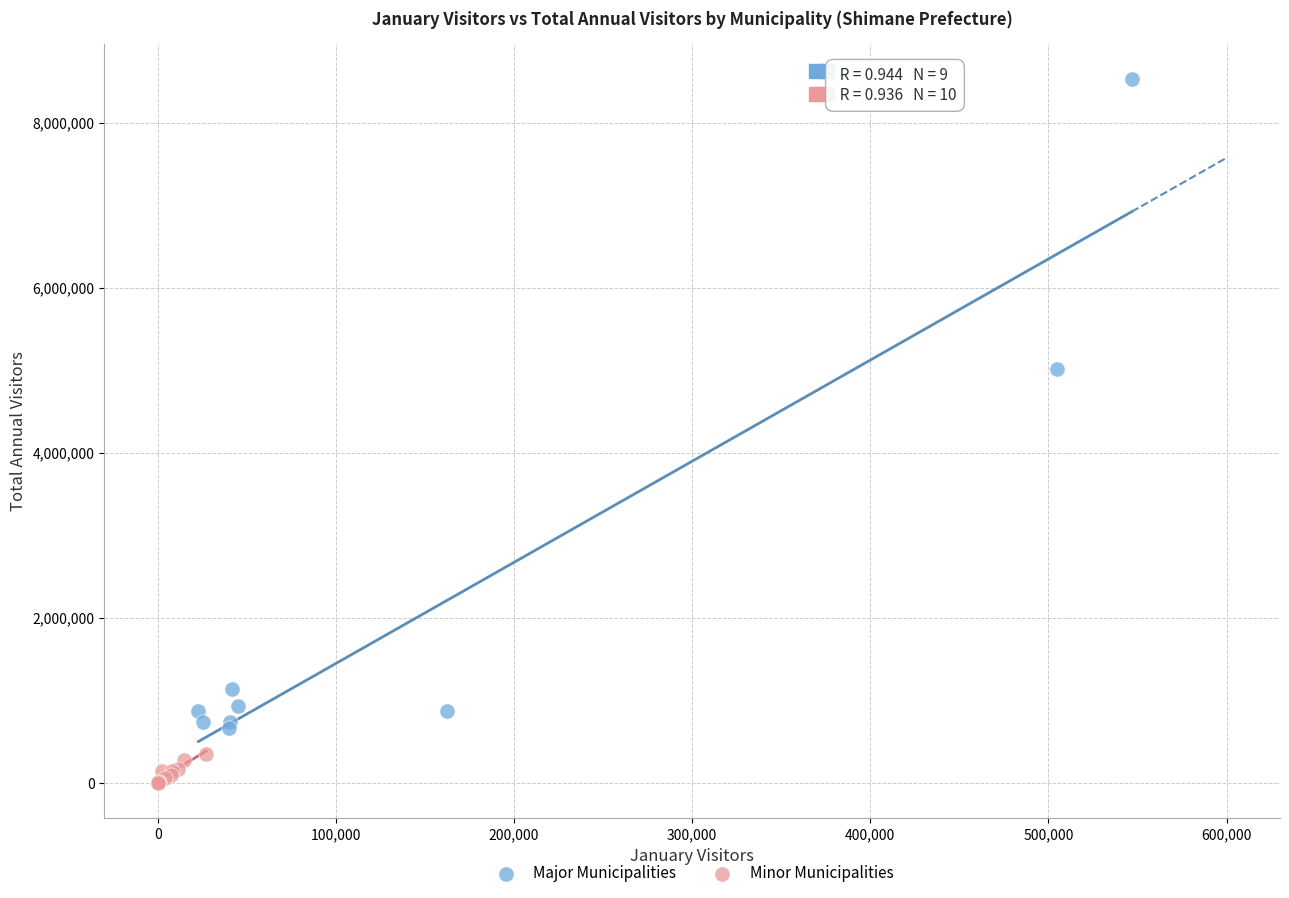

Which series has the widest spread of Y values?

Major Municipalities